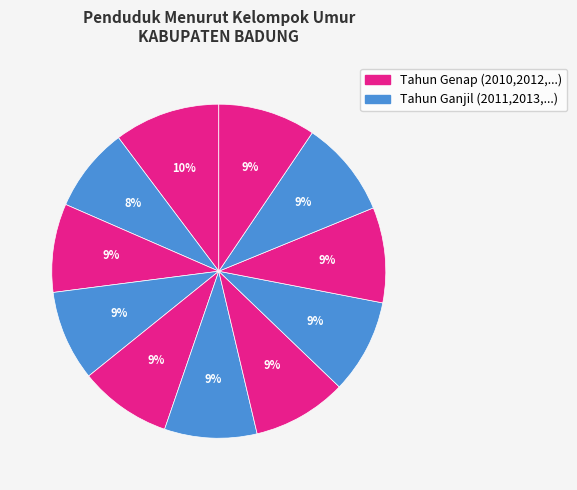

How many segments does this pie chart have?

11